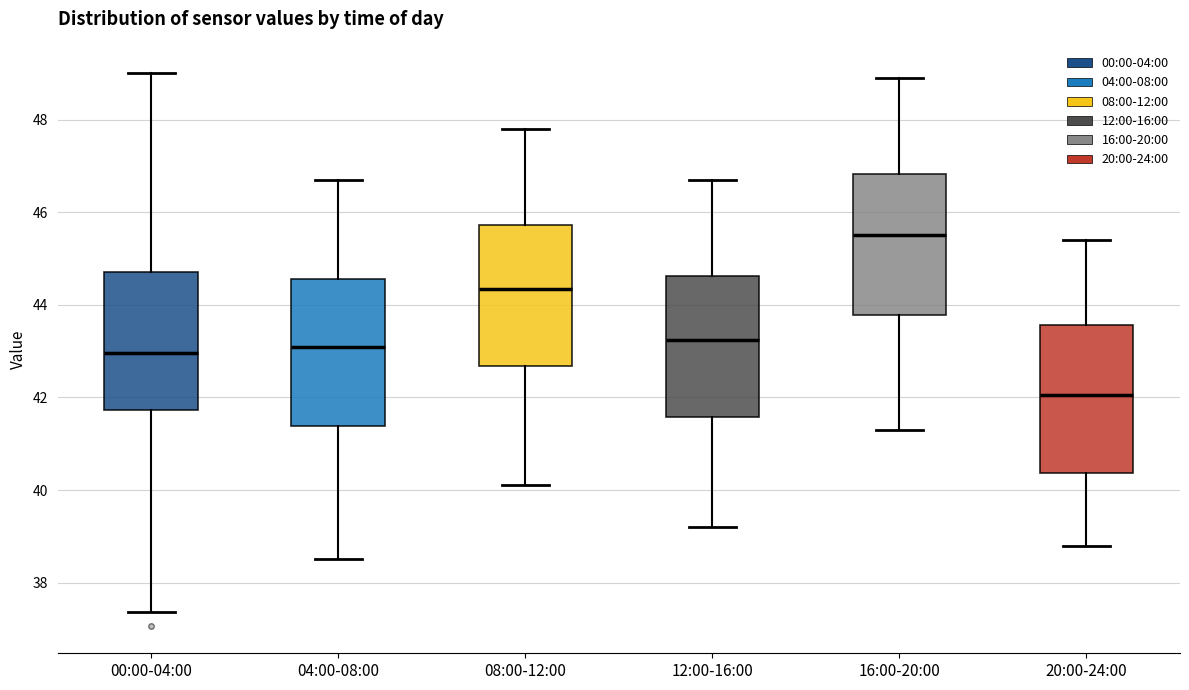

Which box's median line is the highest?

16:00-20:00